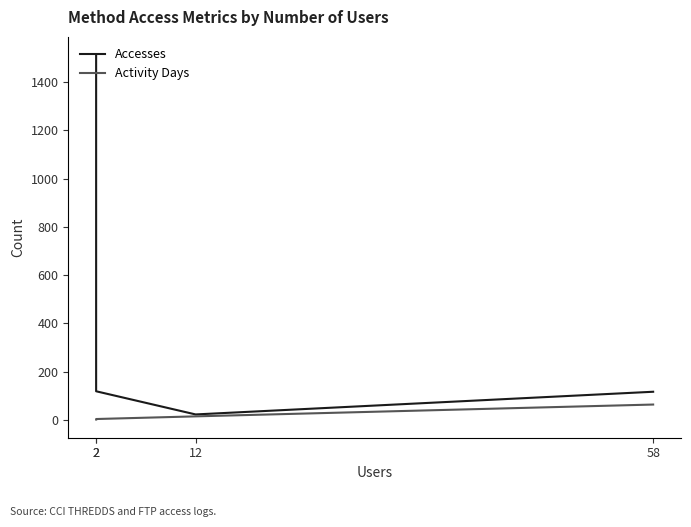

True or false: Accesses and Activity Days intersect in this chart.

False